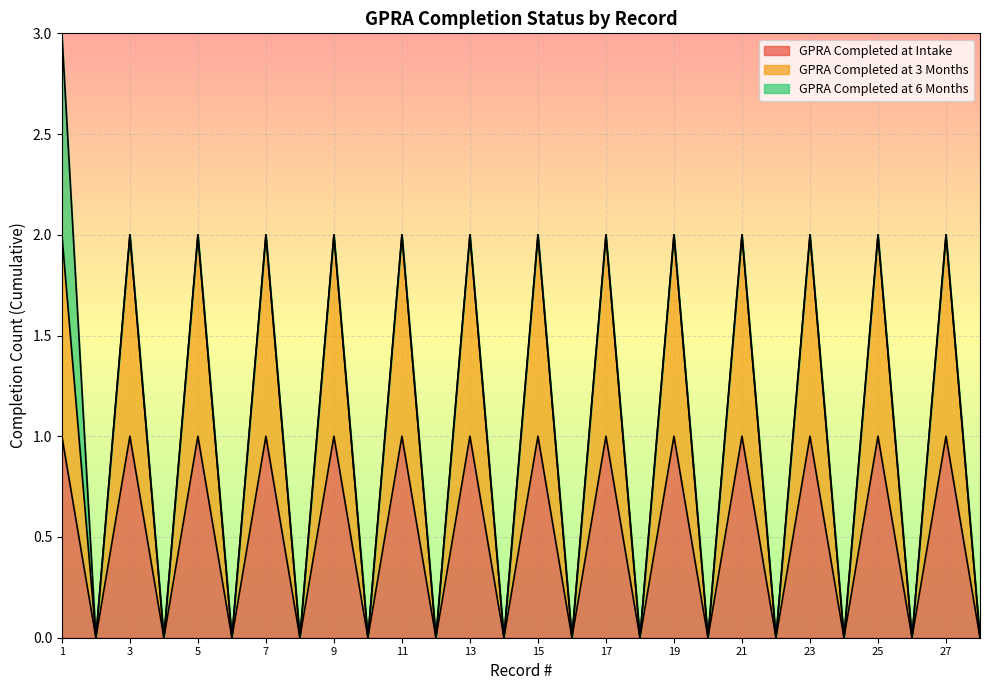

At 5, list the series in order from largest to smallest.

GPRA Completed at 3 Months, GPRA Completed at Intake